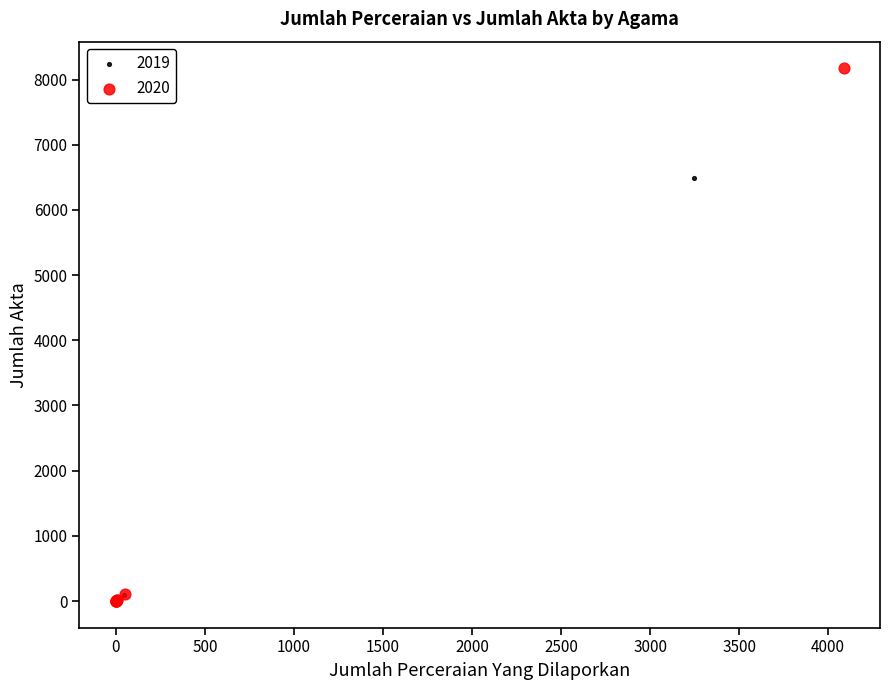

Which series reaches the maximum Y coordinate?

2020